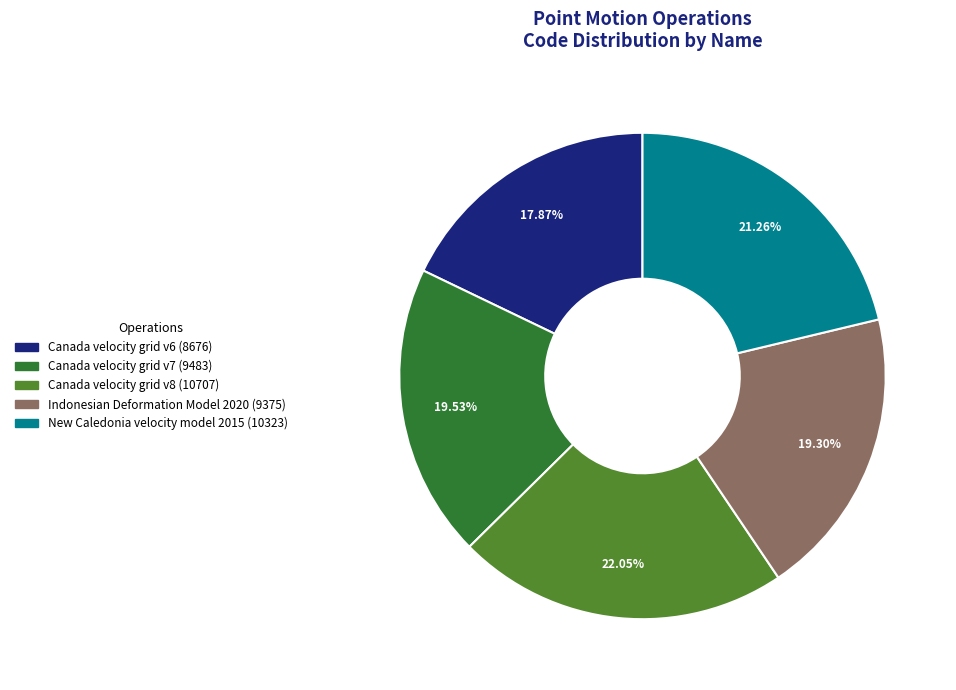

To the nearest percent, what is the difference between the largest and smallest slice percentages?

4%